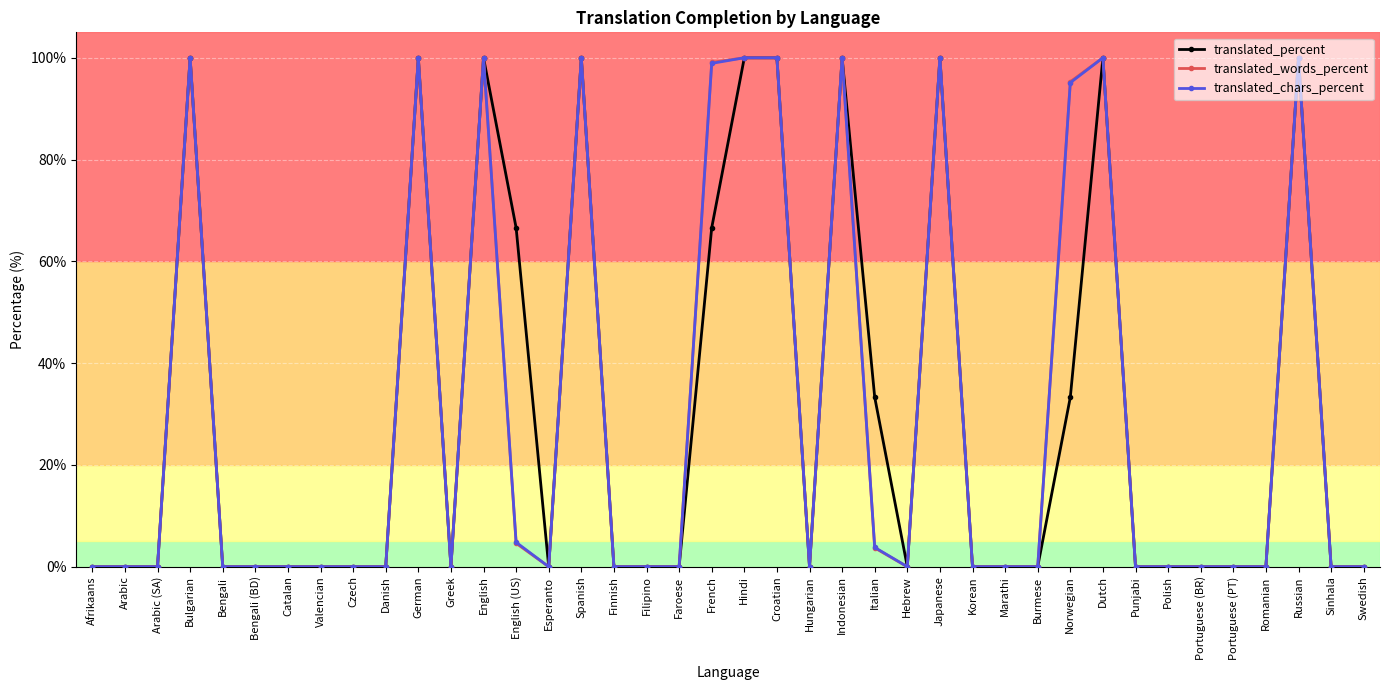

True or false: translated_chars_percent has more than 1 points higher than both neighbors.

True